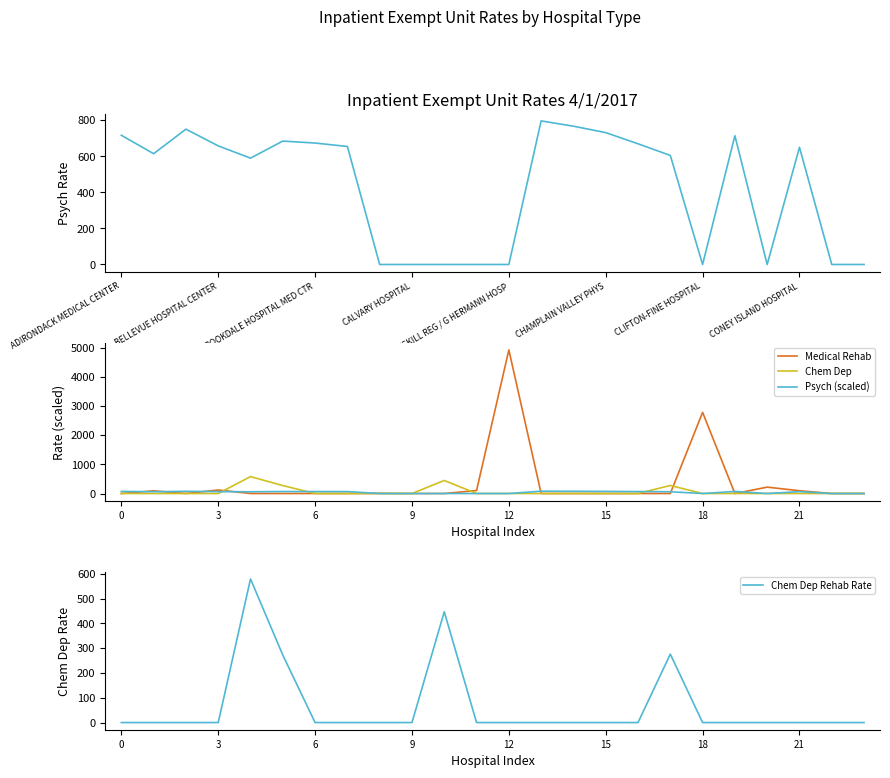

True or false: Medical Rehab Rate has more than 0 interior local peaks.

True